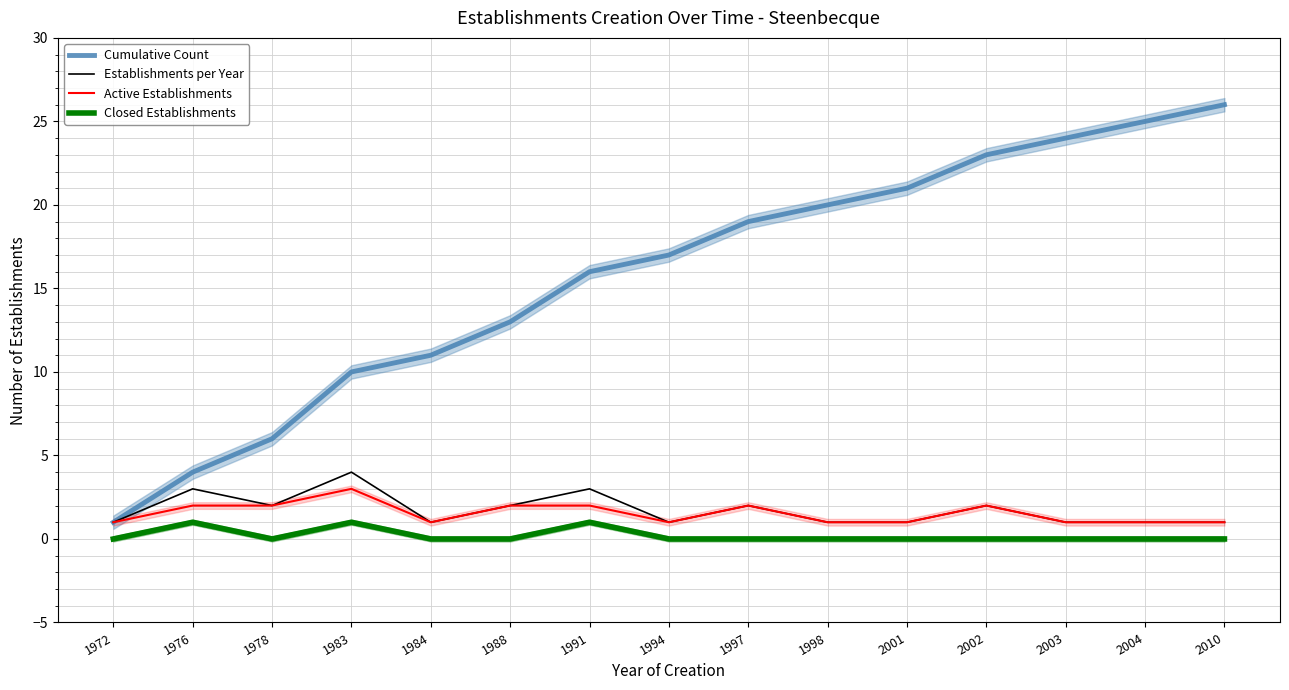

Which series changed the most between 1972 and 1991?

Cumulative Count